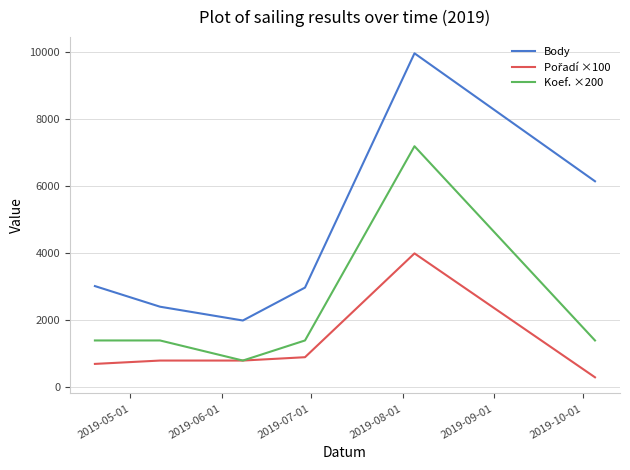

Which series has the widest spread of values?

Body